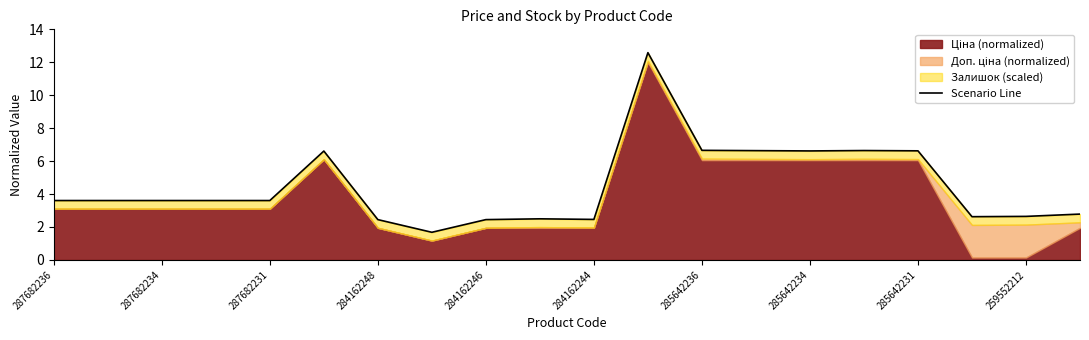

Reading right to left, list all the values displayed in this chart.

2.8	2.6	2.6	6.6	6.6	6.6	6.6	6.7	12.6	2.5	2.5	2.4	1.7	2.4	6.6	3.6	3.6	3.6	3.6	3.6